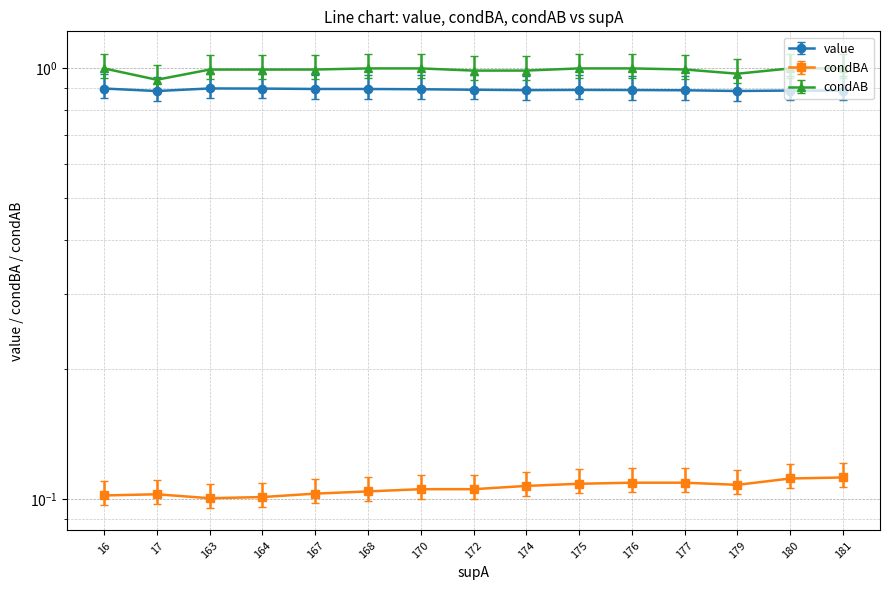

What is the sum of all condBA values?

1.6